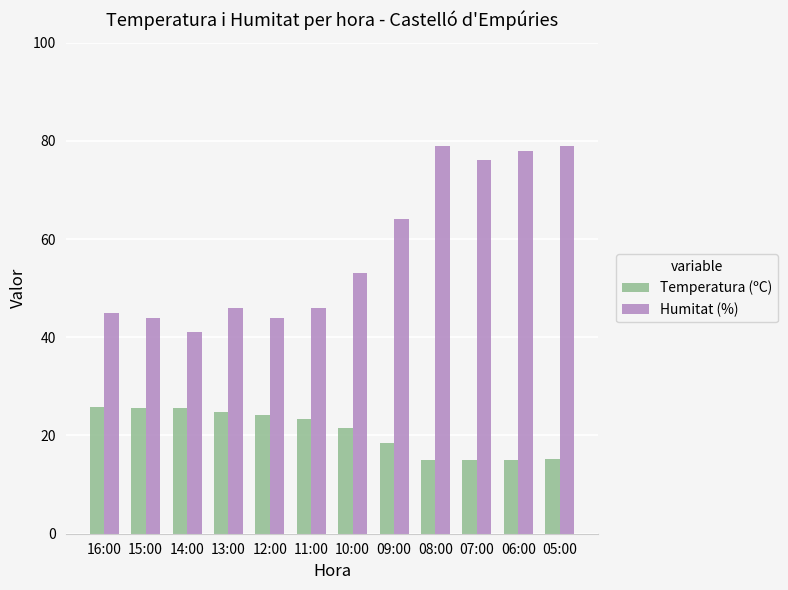

List the series in order of their peak value, lowest first.

Temperatura (ºC), Humitat (%)